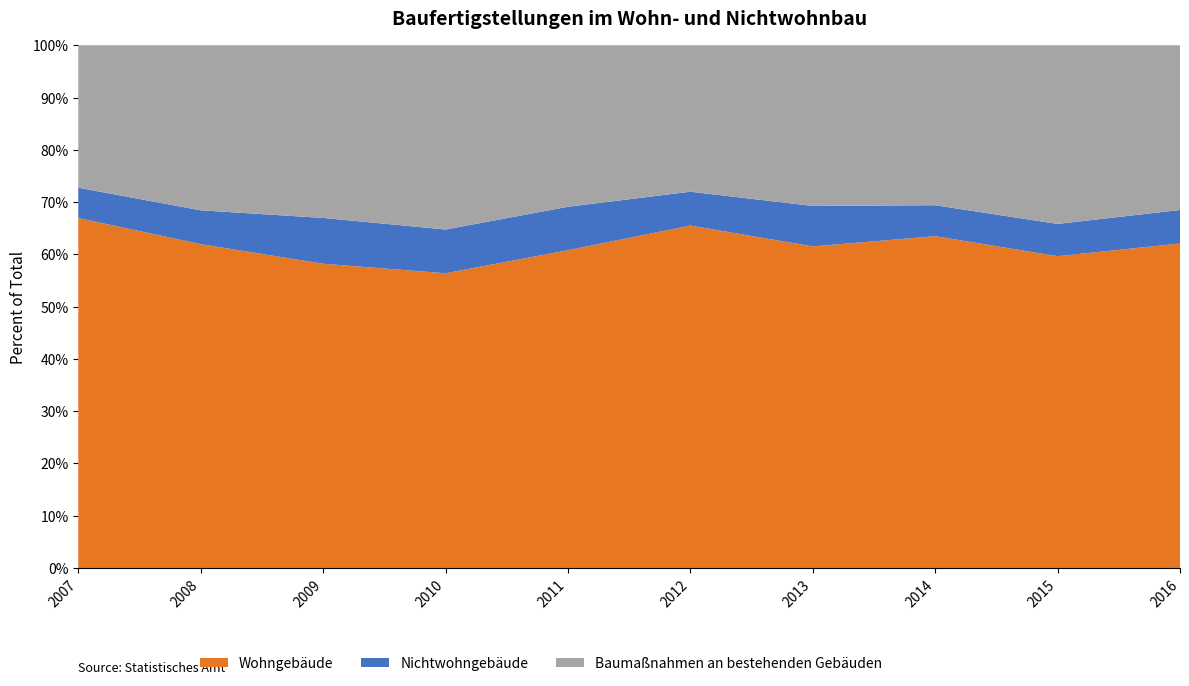

Reading left to right, transcribe all the data shown in this chart.

Wohngebäude: 2007=2271	2008=1821	2009=1487	2010=1462	2011=1572	2012=2065	2013=2010	2014=2131	2015=2011	2016=2217
Nichtwohngebäude: 2007=197	2008=190	2009=224	2010=217	2011=215	2012=204	2013=253	2014=199	2015=208	2016=229
Baumaßnahmen an bestehenden Gebäuden: 2007=923	2008=927	2009=843	2010=913	2011=798	2012=882	2013=1003	2014=1026	2015=1151	2016=1124